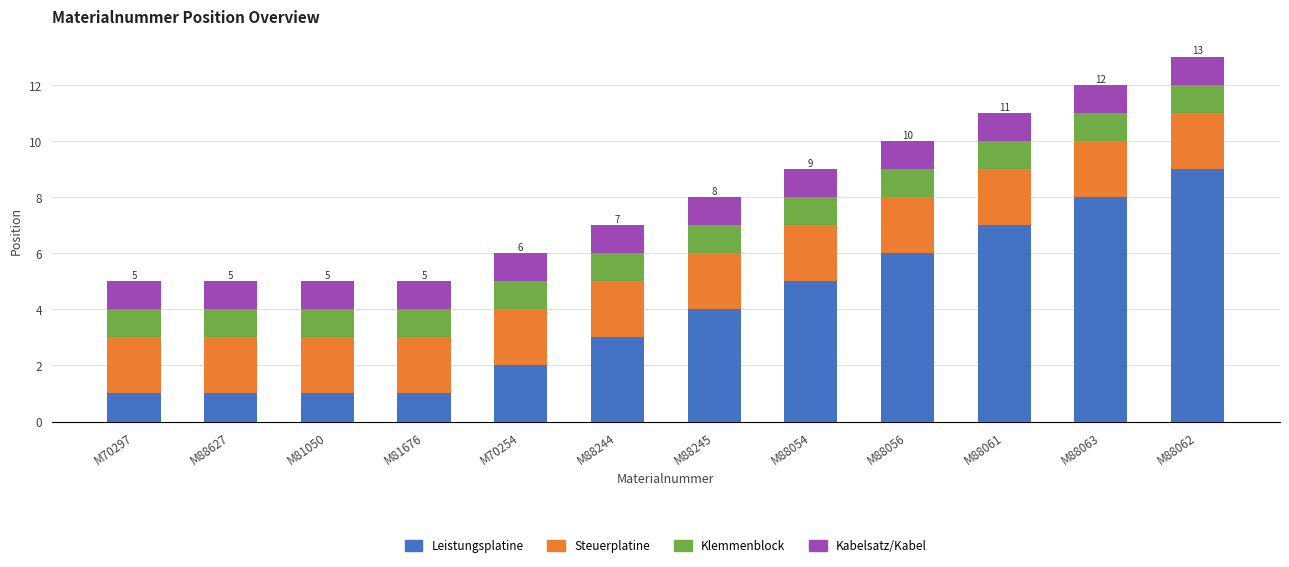

What value does the Leistungsplatine series have at M81676?

1